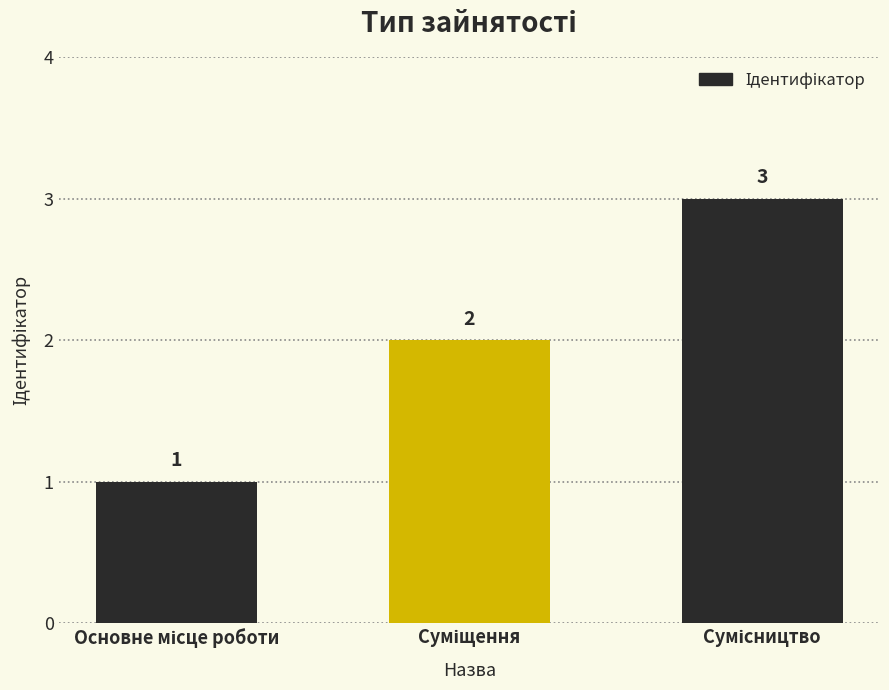

What is the sum of all values?

6